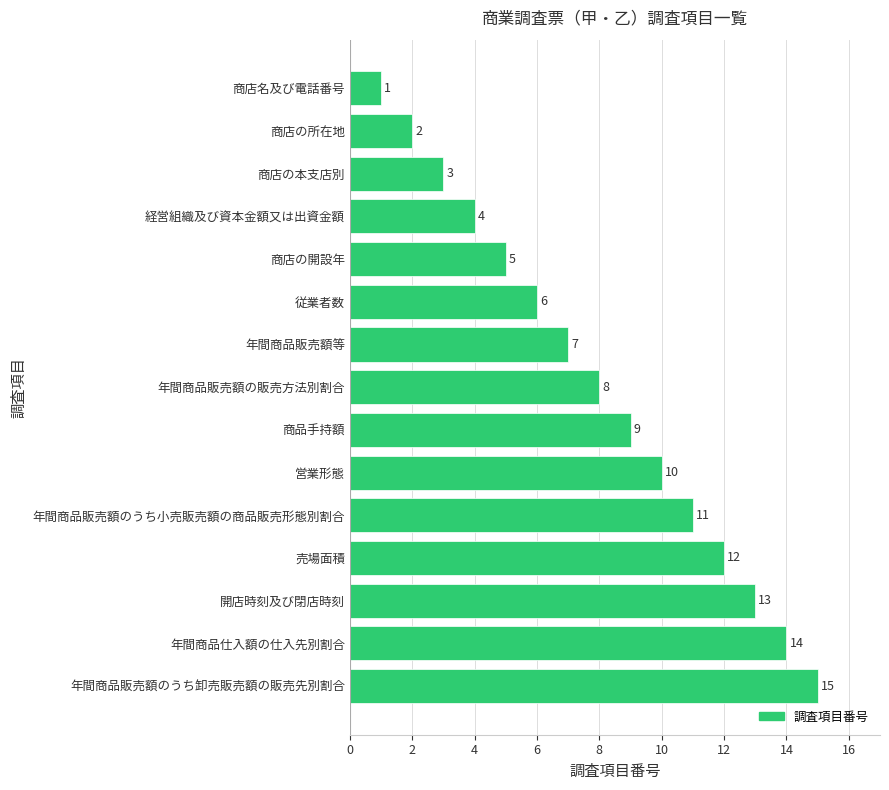

Rank the categories by value from lowest to highest.

商店名及び電話番号, 商店の所在地, 商店の本支店別, 経営組織及び資本金額又は出資金額, 商店の開設年, 従業者数, 年間商品販売額等, 年間商品販売額の販売方法別割合, 商品手持額, 営業形態, 年間商品販売額のうち小売販売額の商品販売形態別割合, 売場面積, 開店時刻及び閉店時刻, 年間商品仕入額の仕入先別割合, 年間商品販売額のうち卸売販売額の販売先別割合